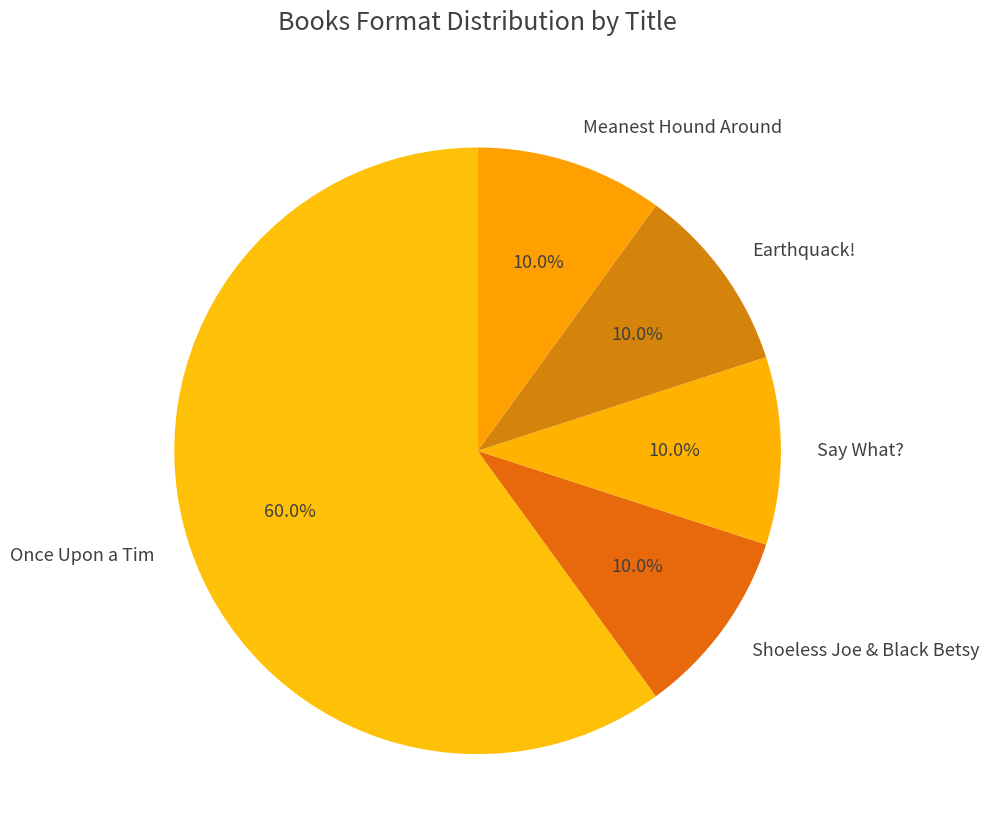

Approximately how many times larger is the value at Once Upon a Tim compared to Say What??

6.0